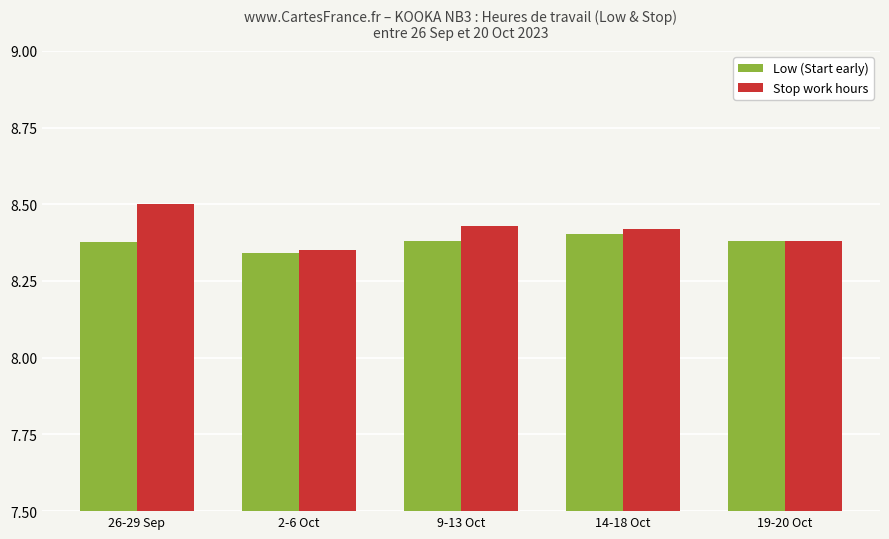

Which series changed the most between 2-6 Oct and 9-13 Oct?

Stop work hours